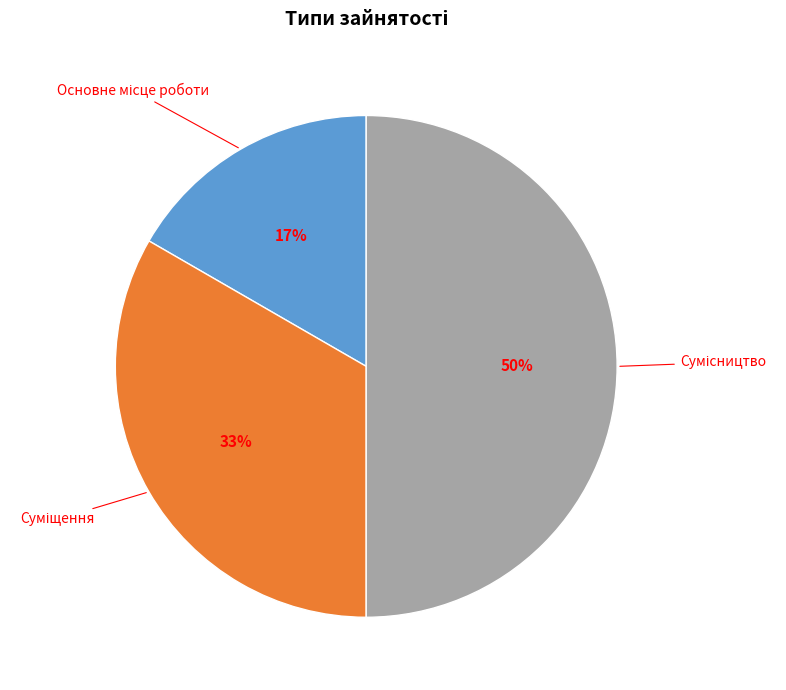

To the nearest percent, what is the average slice percentage?

33%